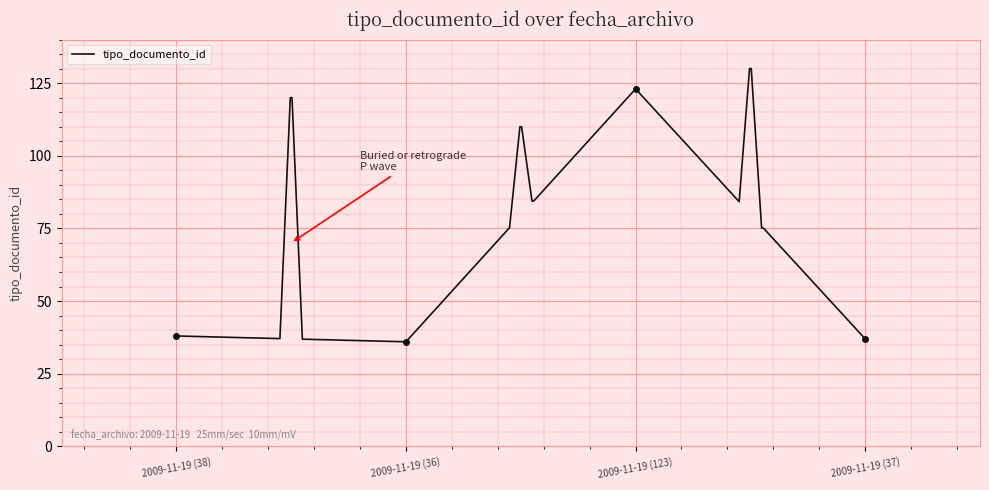

Rank the categories by value from highest to lowest.

2009-11-19 (123), 2009-11-19 (38), 2009-11-19 (37), 2009-11-19 (36)